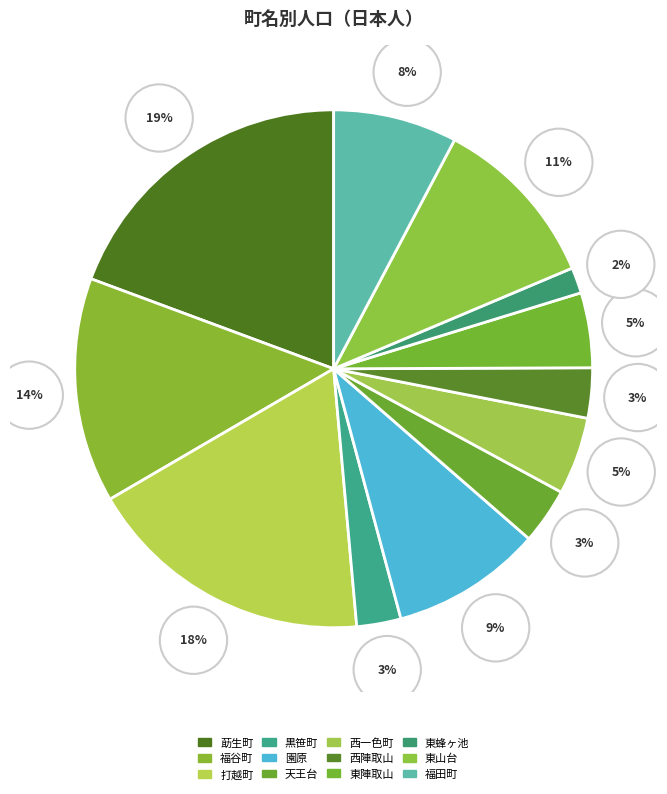

Rank the categories by value from lowest to highest.

東蜂ヶ池, 黒笹町, 西陣取山, 天王台, 東陣取山, 西一色町, 福田町, 園原, 東山台, 福谷町, 打越町, 莇生町